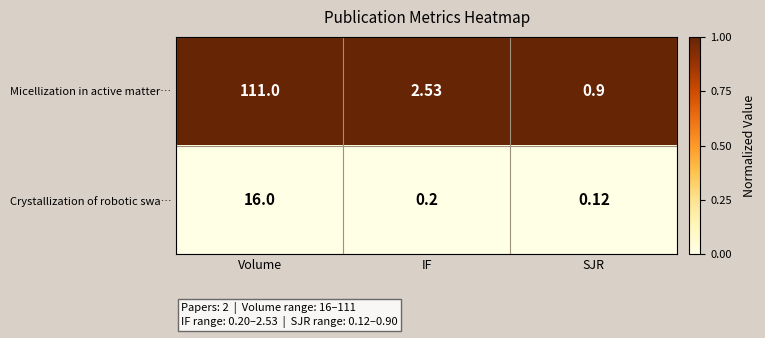

At which category is the sum across all series the highest?

Volume